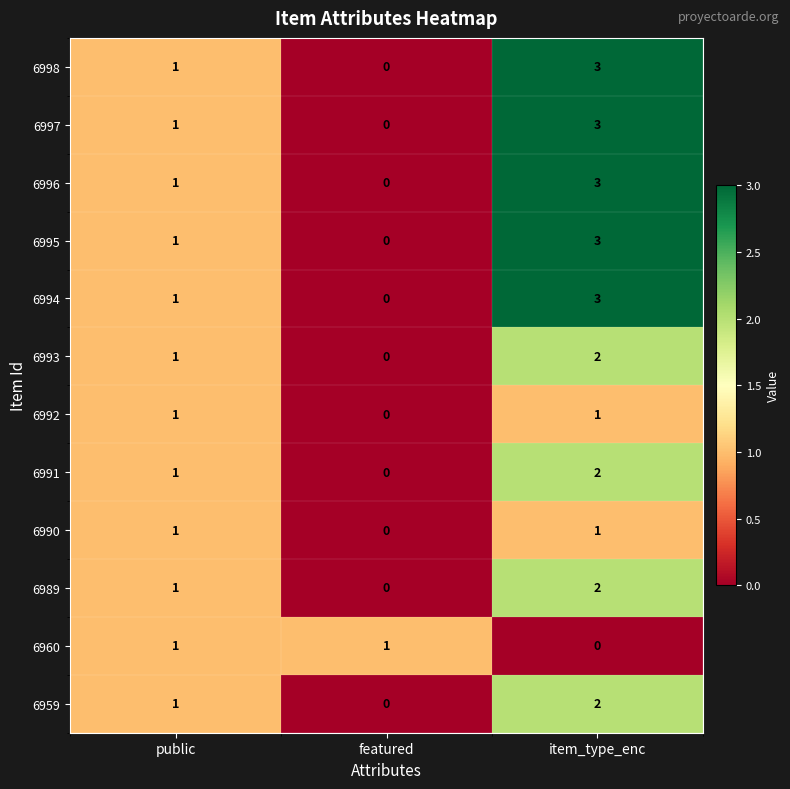

Count the 6993 values in the range 0 to 2.

3